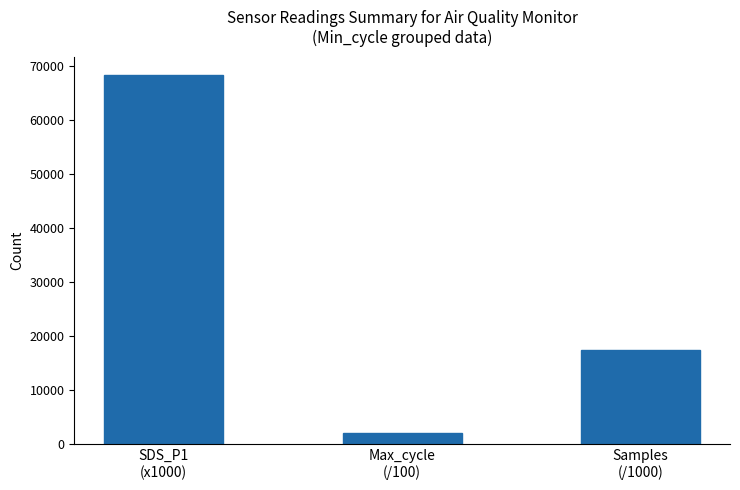

At which label is the value closest to 35224?

Samples
(/1000)